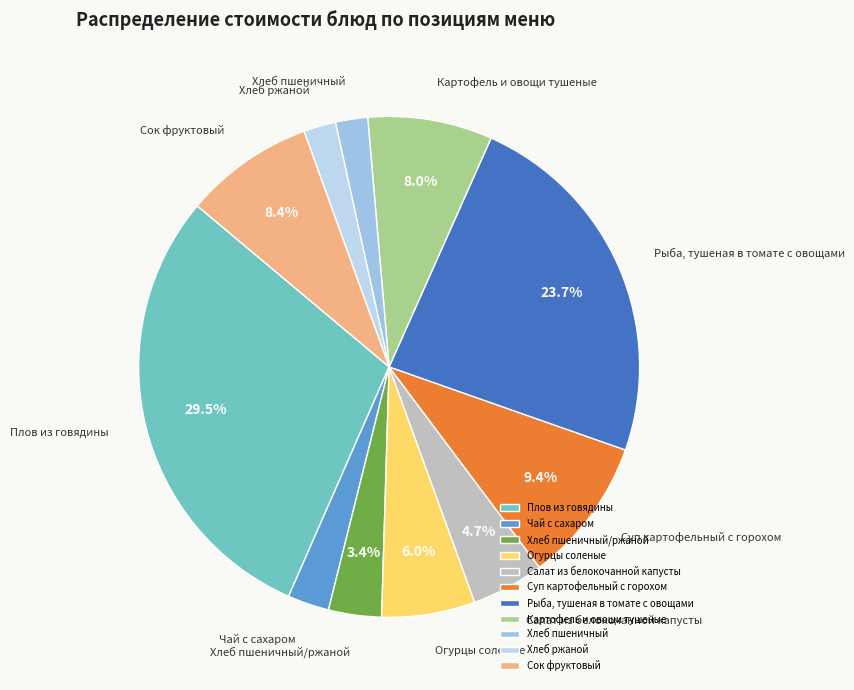

How many slices are in this pie chart?

11